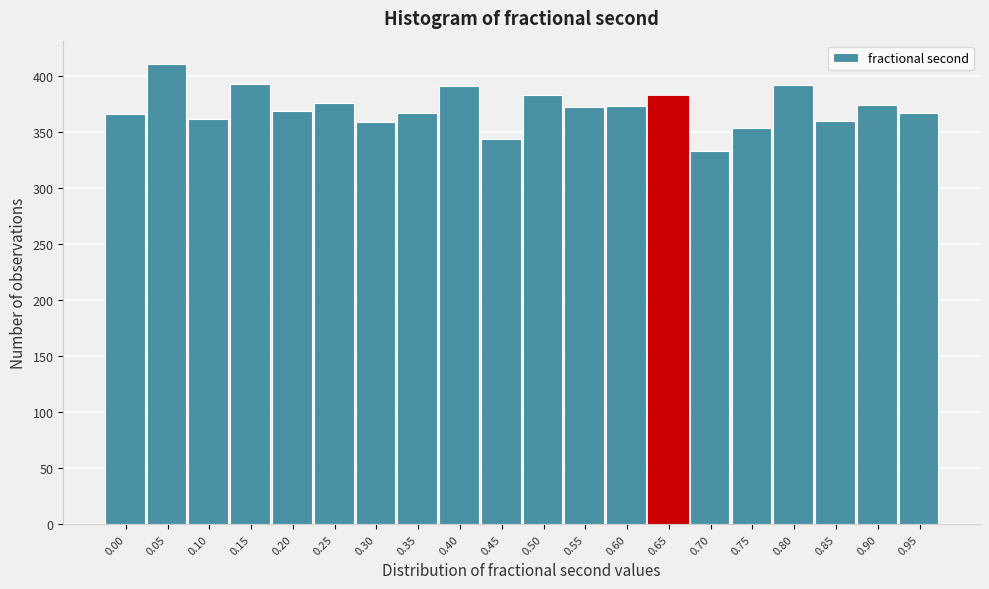

What is the value of the 3rd bar from the left?

362